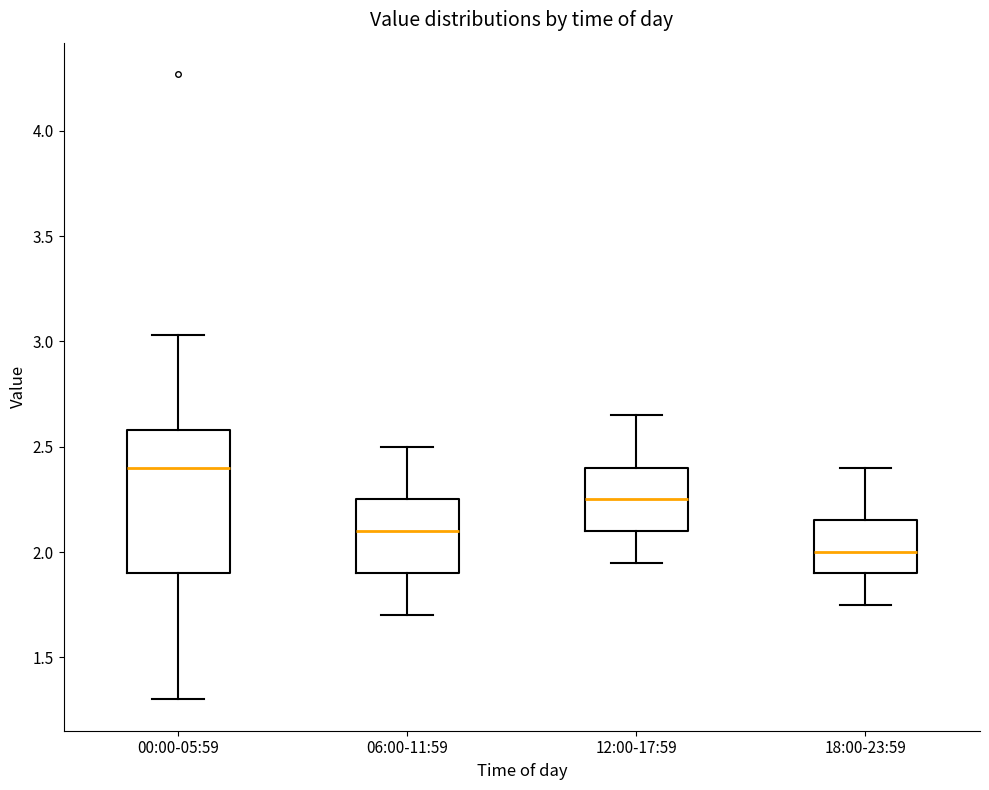

Comparing the boxes themselves (not the whiskers), which one is the tallest?

00:00-05:59